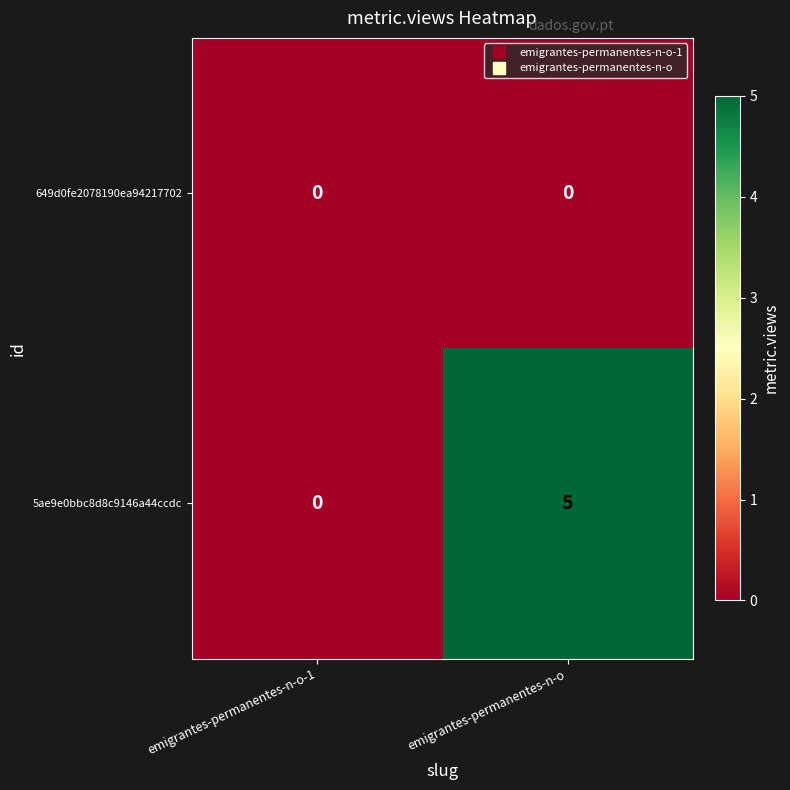

At which category is the sum across all series the highest?

emigrantes-permanentes-n-o